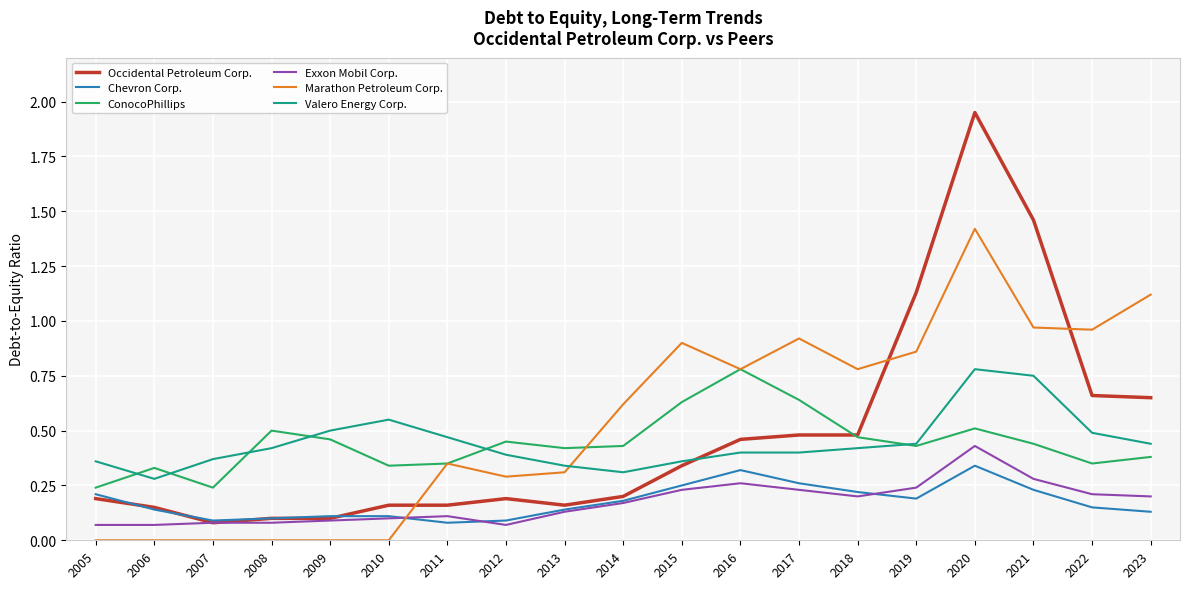

Which series has the widest spread of values?

Occidental Petroleum Corp.